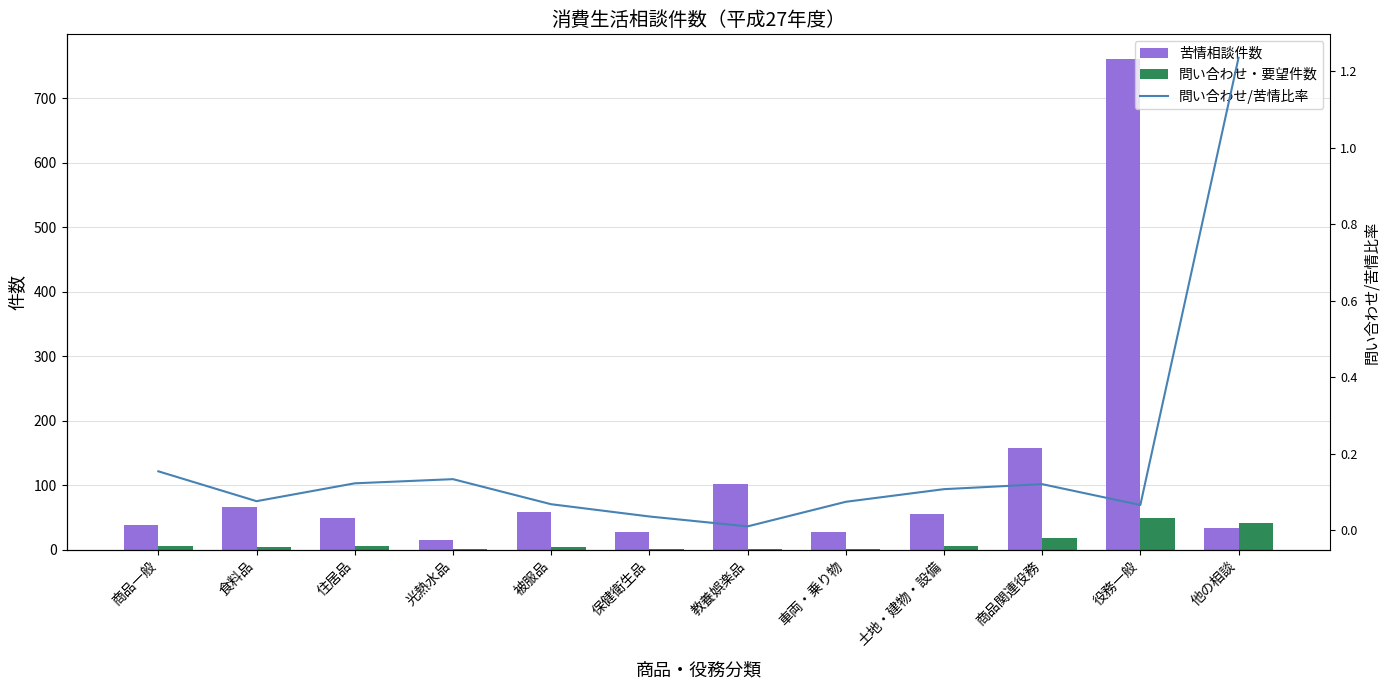

What is the difference between the highest and lowest values at 食料品?

65.9